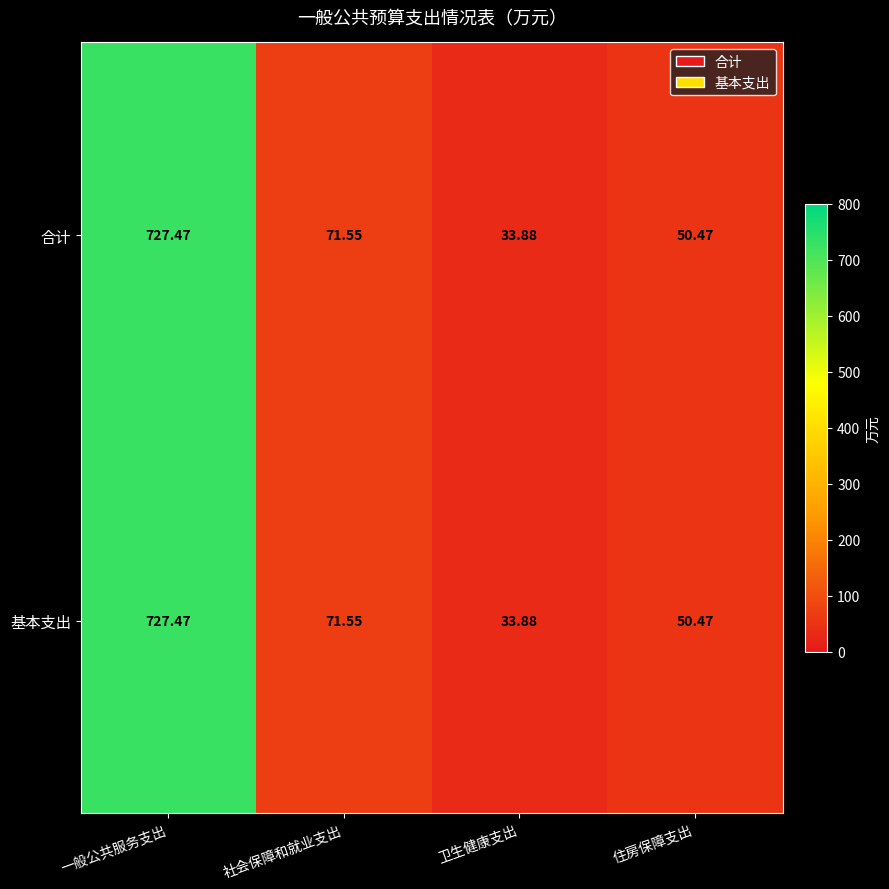

Where does the 合计 series first go above 71?

一般公共服务支出